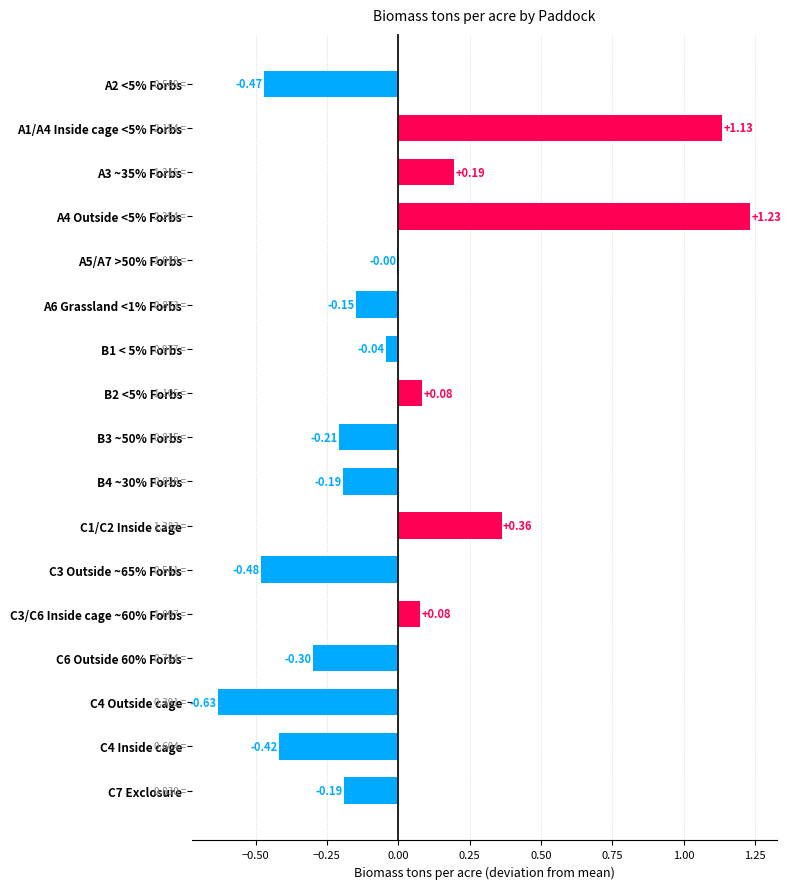

Which has a higher value, B1 < 5% Forbs or C6 Outside 60% Forbs?

B1 < 5% Forbs